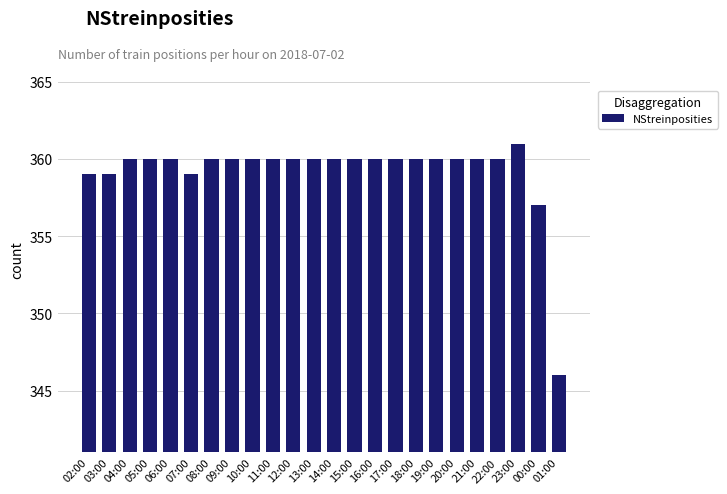

Reading right to left, list all the values displayed in this chart.

01:00=346	00:00=357	23:00=361	22:00=360	21:00=360	20:00=360	19:00=360	18:00=360	17:00=360	16:00=360	15:00=360	14:00=360	13:00=360	12:00=360	11:00=360	10:00=360	09:00=360	08:00=360	07:00=359	06:00=360	05:00=360	04:00=360	03:00=359	02:00=359